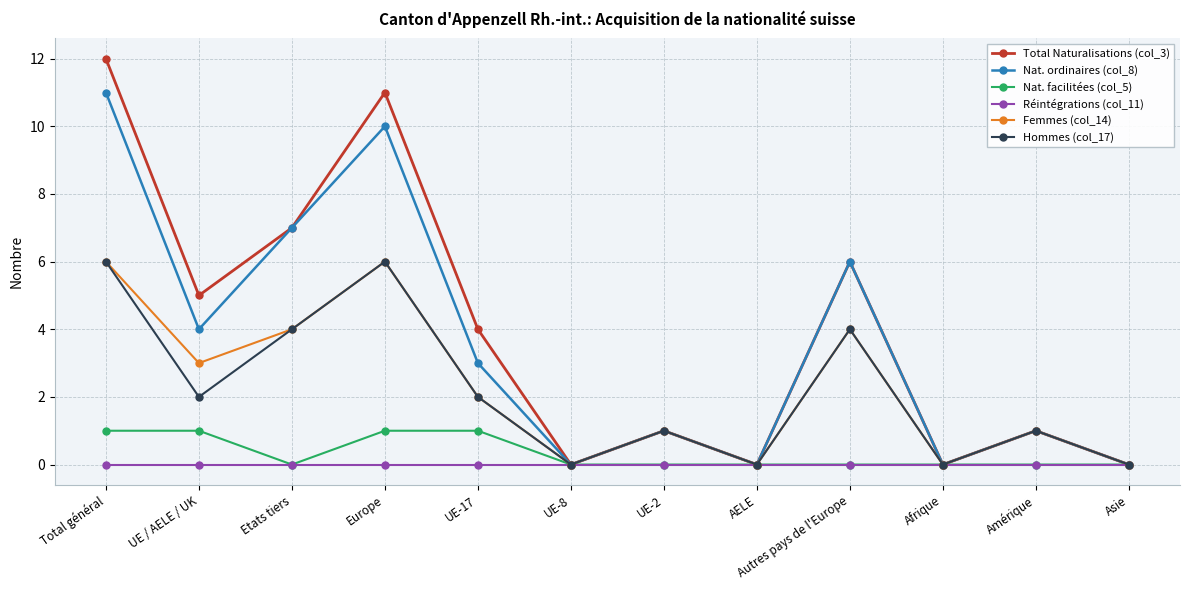

How many lines are shown in the chart?

6